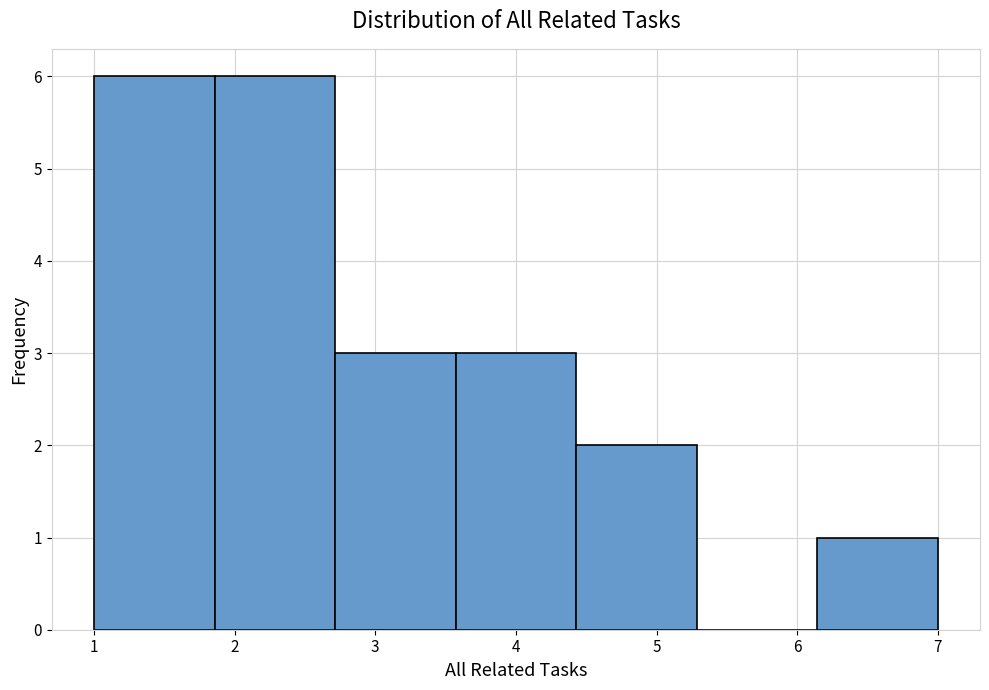

Reading left to right, transcribe this chart: for each bar, give the range it covers on the x-axis and its height. Neither the bar edges nor the heights are printed on the chart, so give them approximately, as read against the axes.

1.0 to 1.9: 6
1.9 to 2.7: 6
2.7 to 3.6: 3
3.6 to 4.4: 3
4.4 to 5.3: 2
5.3 to 6.1: 0
6.1 to 7.0: 1